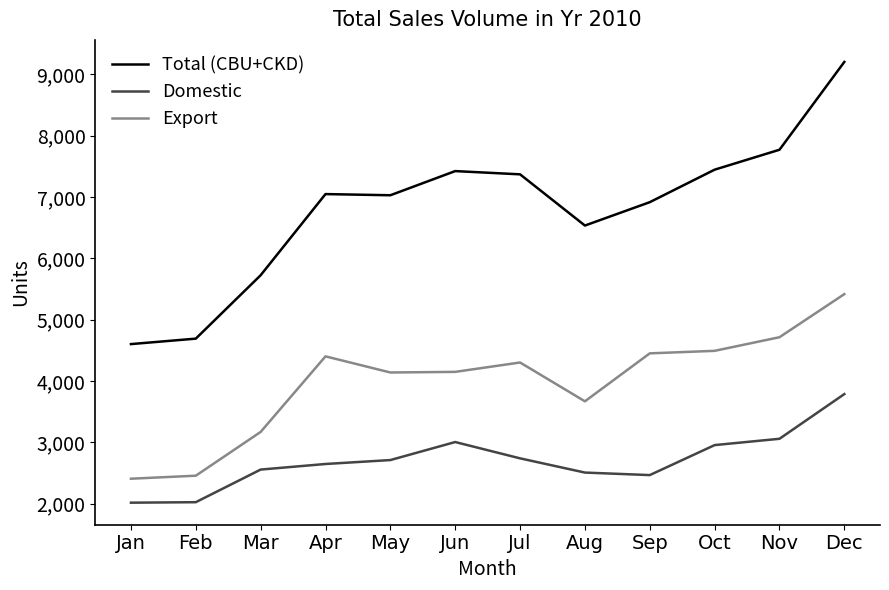

At which label does Total (CBU+CKD) reach its peak?

Dec